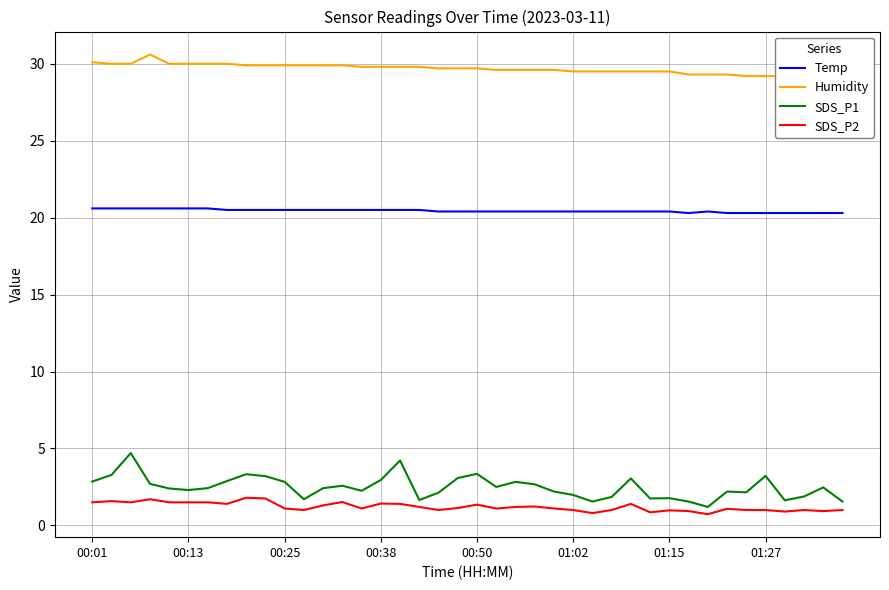

True or false: Humidity and SDS_P1 intersect in this chart.

False